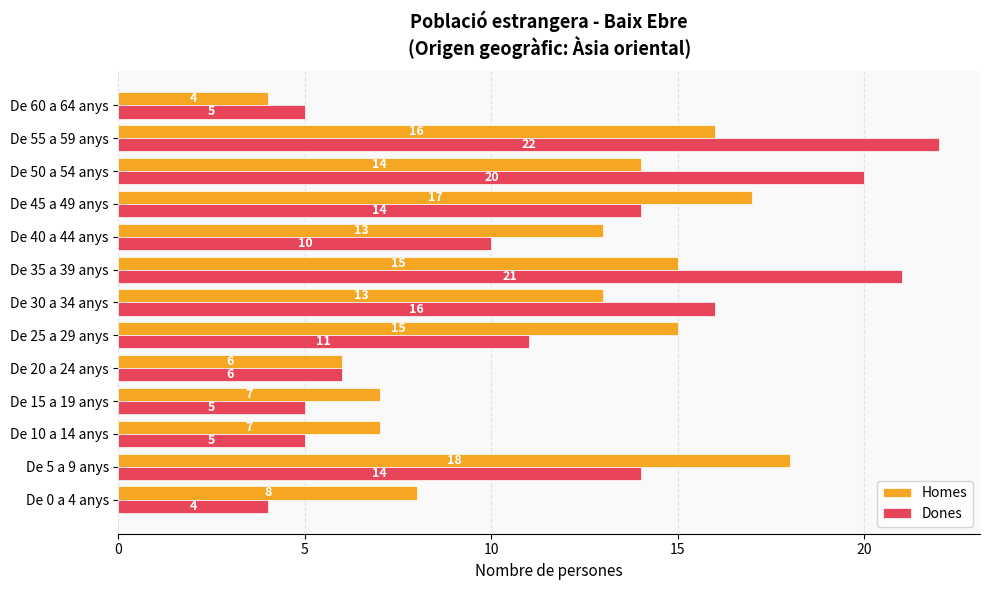

What is the difference between the Dones values at De 50 a 54 anys and De 20 a 24 anys?

14